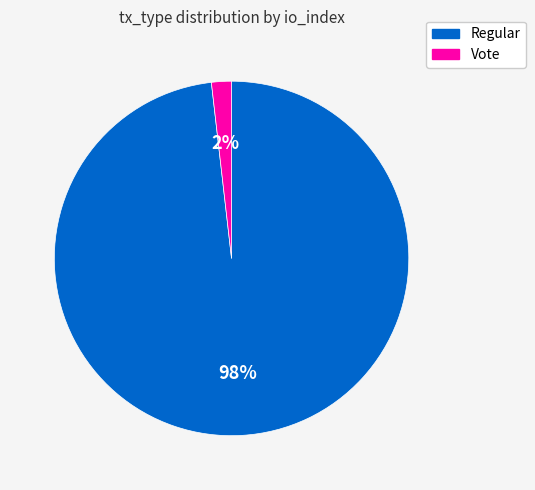

What is the smallest slice in the pie chart?

Vote